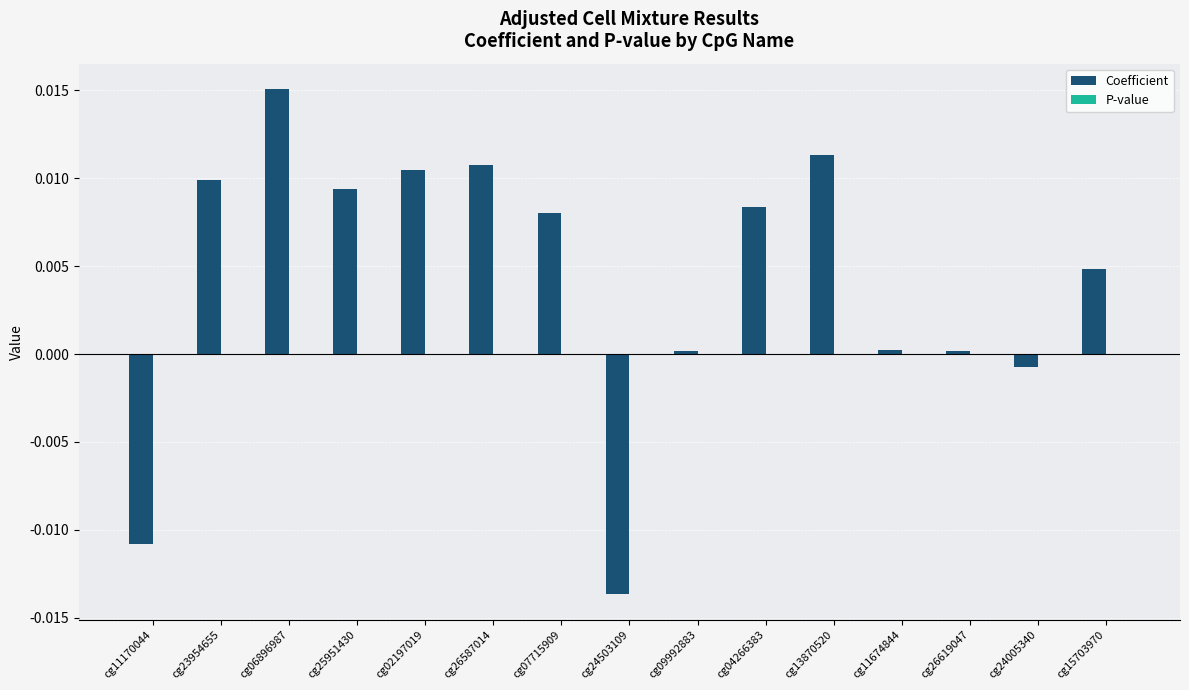

At which category is the sum across all series the highest?

cg06896987